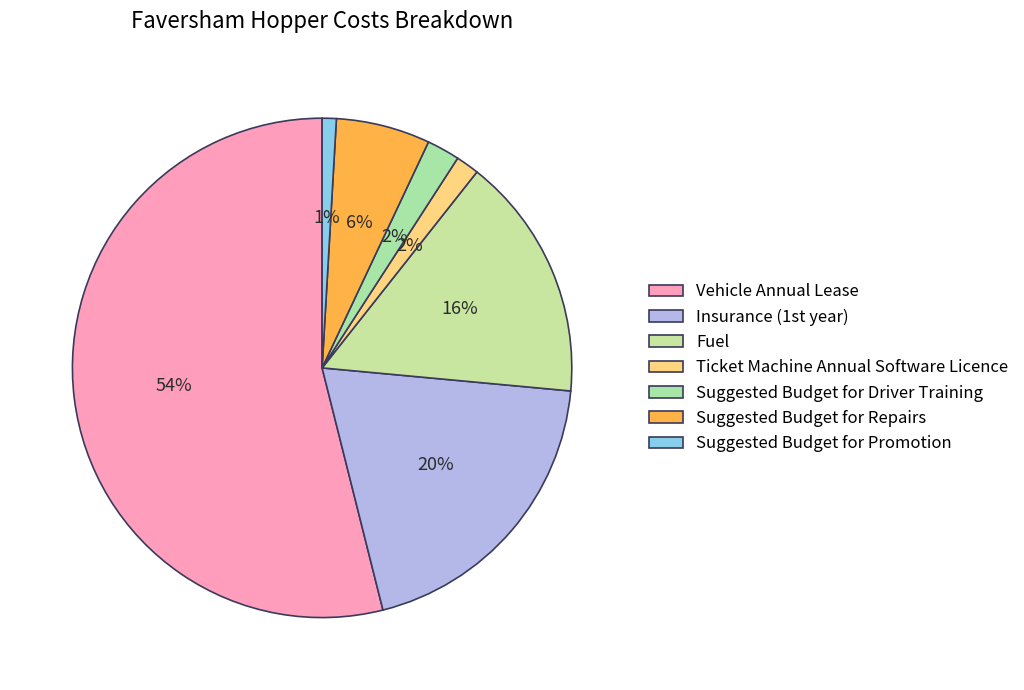

What is the largest slice in the pie chart?

Vehicle Annual Lease